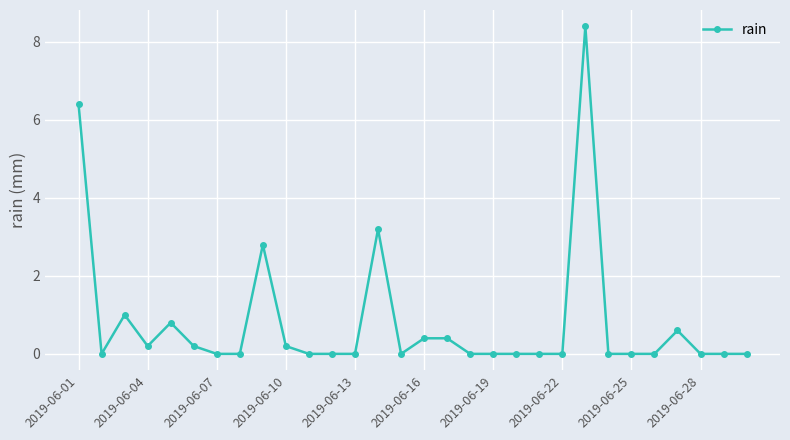

What is the value of the 16th point from the left?

0.4